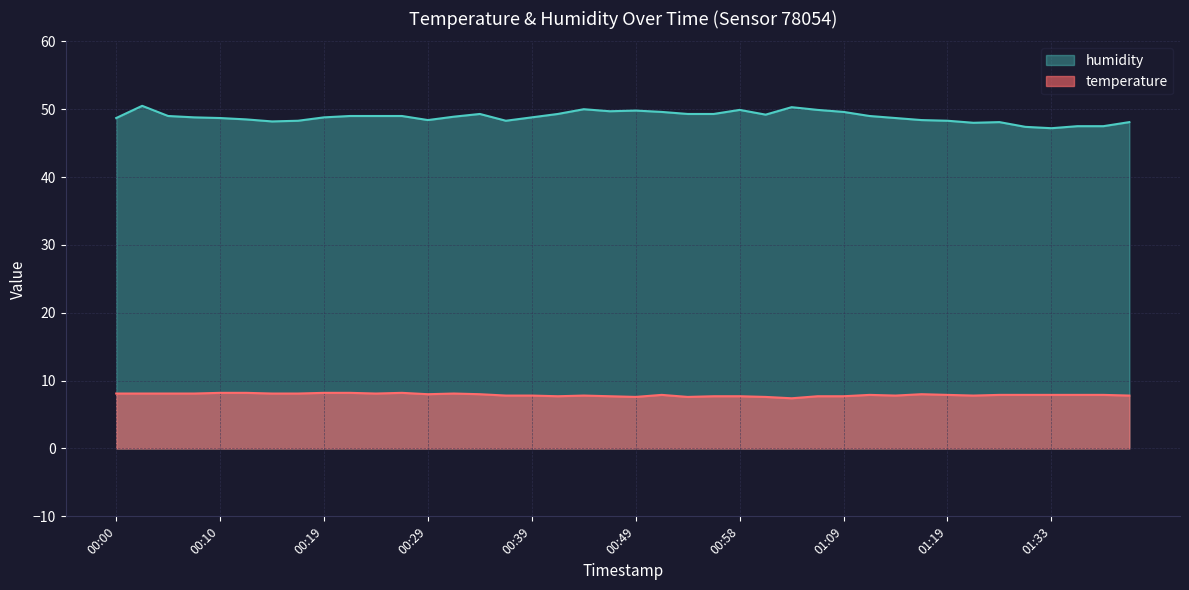

The value of temperature at 00:36 is 7.8. True or false?

True